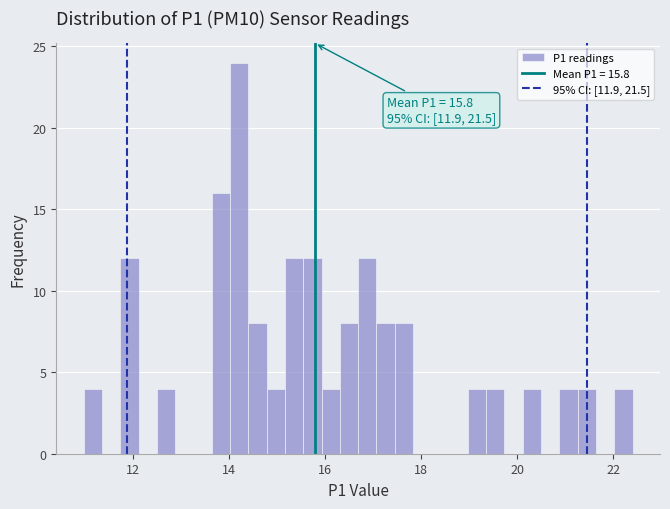

Read against the x-axis, roughly where is the centre of the tallest bar?

14.2